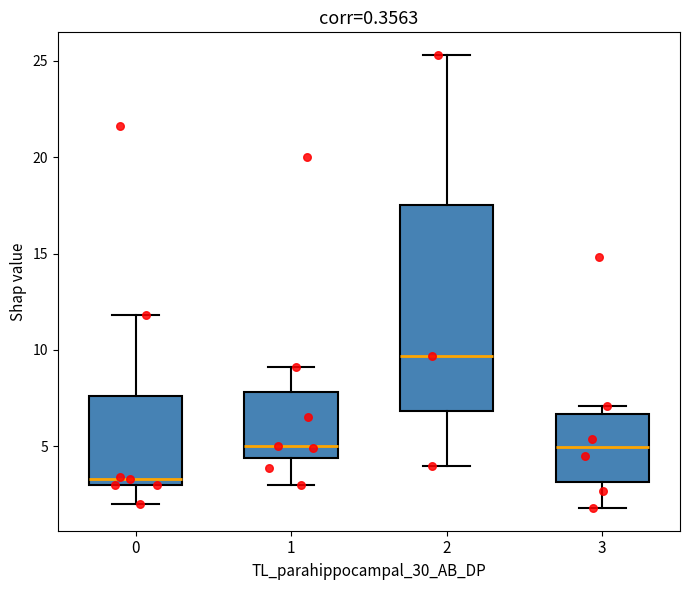

Reading left to right, read every box against the y-axis: the position of its median line, the range the box covers, and the ends of its whiskers. The values are not printed on the chart, so give them approximately, as read against the axis.

0: median 3.5, box 3.0 to 7.5, whiskers 2.0 to 12.0
1: median 5.0, box 4.5 to 8.0, whiskers 3.0 to 9.0
2: median 9.5, box 7.0 to 17.5, whiskers 4.0 to 25.5
3: median 5.0, box 3.0 to 6.5, whiskers 2.0 to 7.0